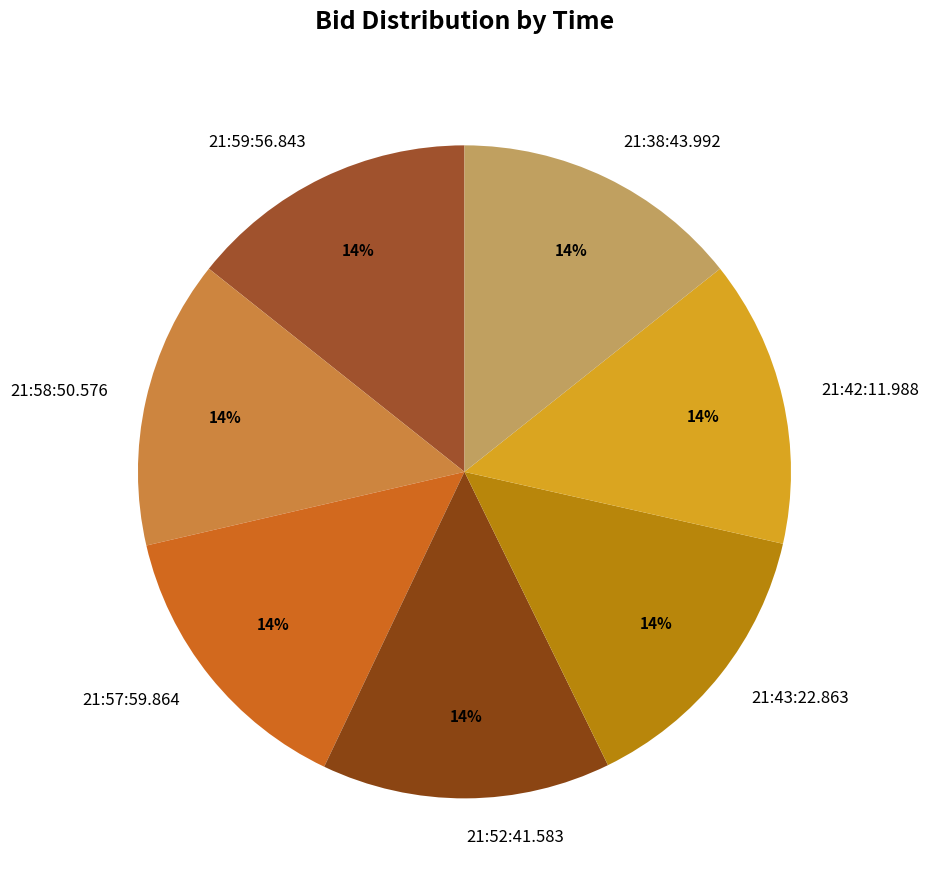

Do 21:57:59.864 and 21:43:22.863 together represent more than half of the pie?

No